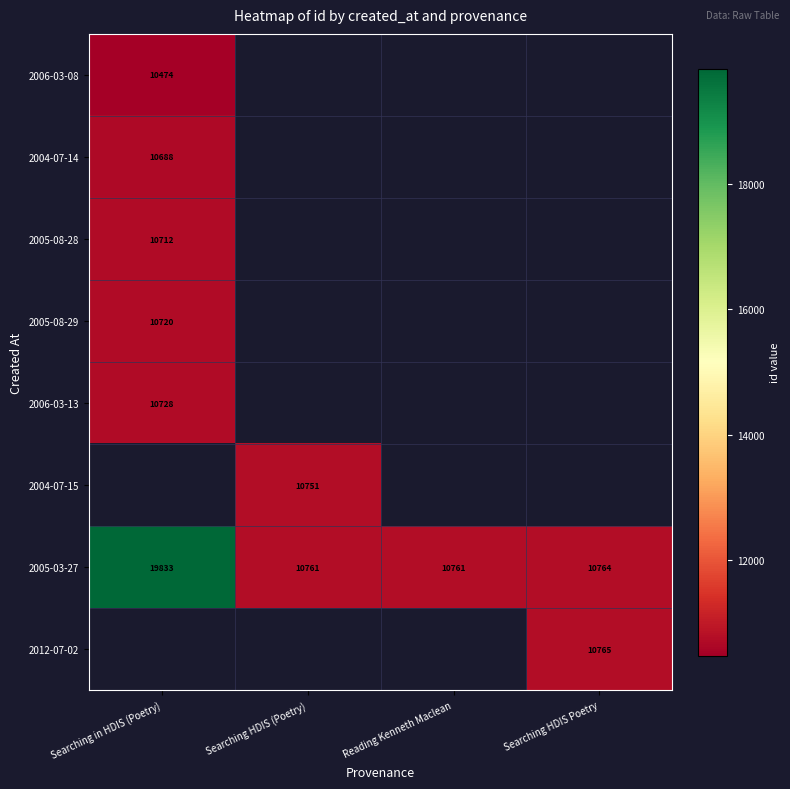

The 2005-08-28 series shows 10712 at Searching in HDIS (Poetry). True or false?

True